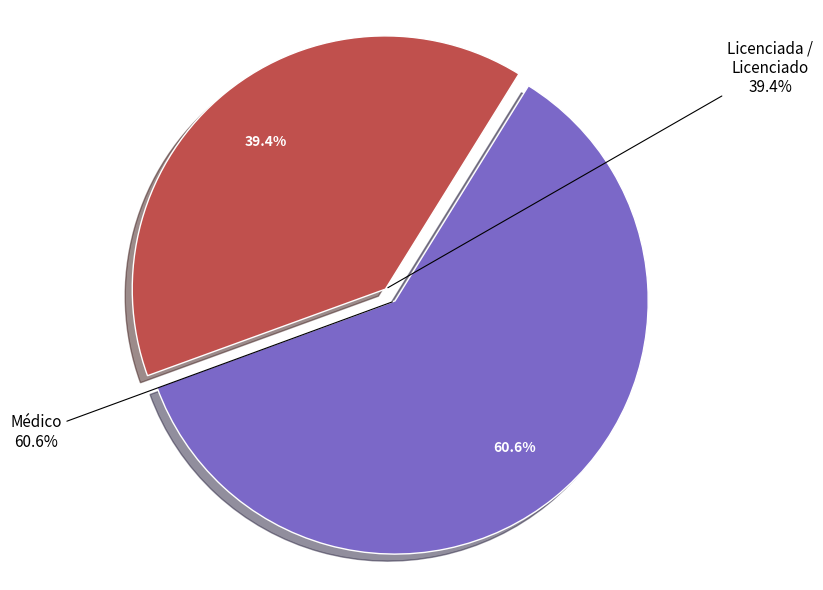

The Licenciada / Licenciado slice represents 30% of the pie. True or false?

False